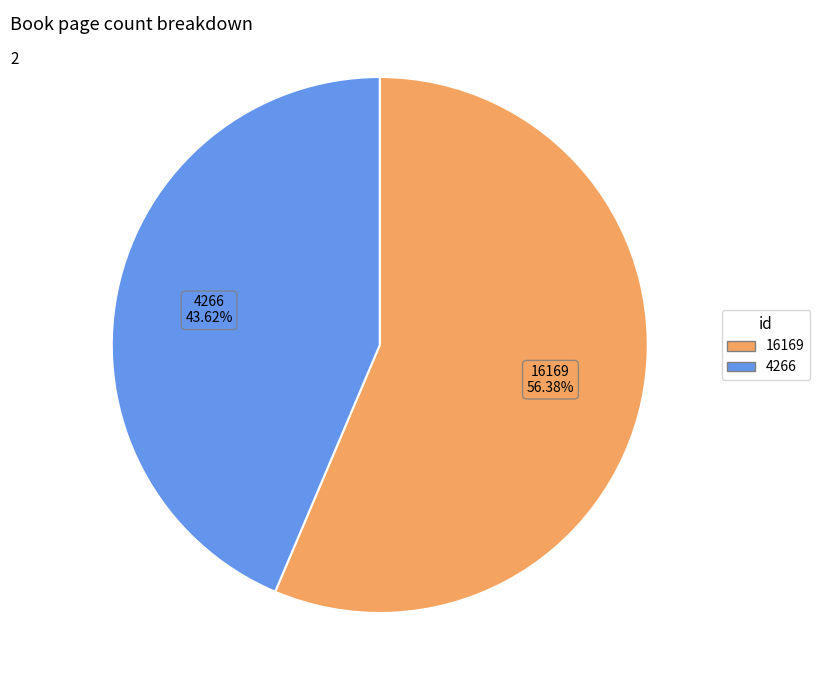

To the nearest percent, what portion does 16169 represent?

56%